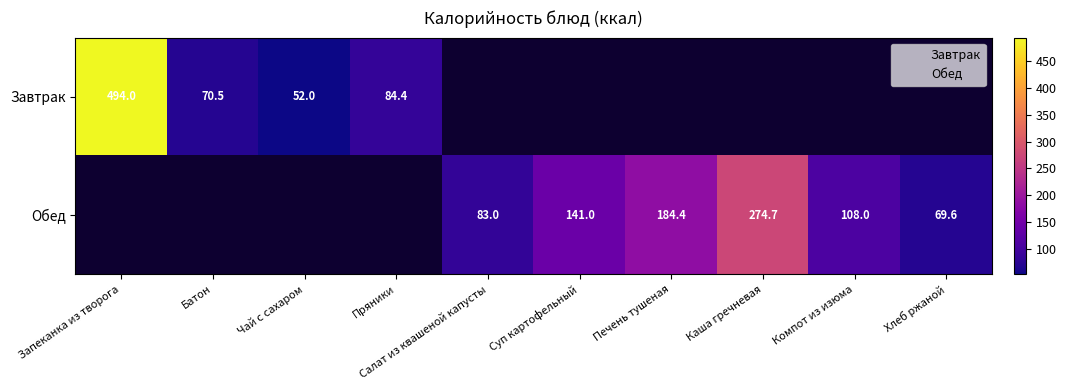

Reading left to right, list all the values displayed in this chart.

Запеканка из творога: Запеканка из творога=494.0	Батон=70.5	Чай с сахаром=52.0	Пряники=84.4	Салат из квашеной капусты=0.0	Суп картофельный с фасолью=0.0	Печень тушеная в соусе=0.0	Каша гречневая=0.0	Компот из изюма=0.0	Хлеб ржаной=0.0
Батон: Запеканка из творога=0.0	Батон=0.0	Чай с сахаром=0.0	Пряники=0.0	Салат из квашеной капусты=83.0	Суп картофельный с фасолью=141.0	Печень тушеная в соусе=184.4	Каша гречневая=274.7	Компот из изюма=108.0	Хлеб ржаной=69.6